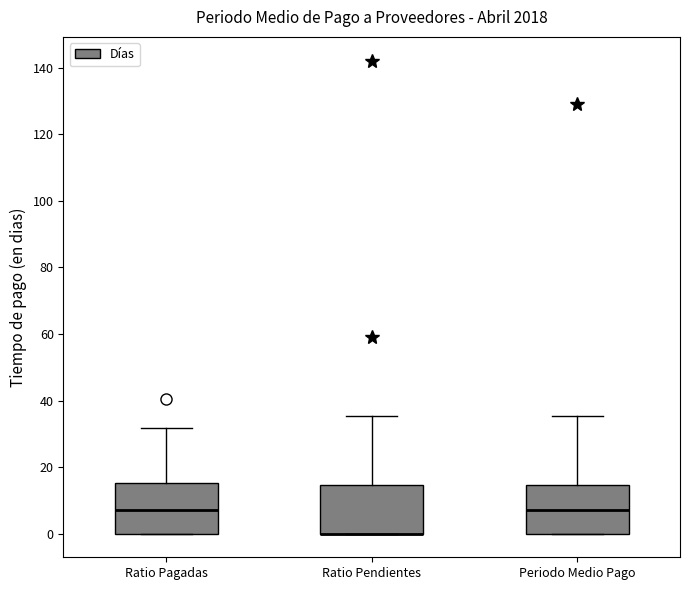

Reading left to right, transcribe this box plot: for each box, give where its median line is, the range the box spans, and where its two whiskers end, as read against the y-axis. The values are not printed on the chart, so give them approximately, as read against the axis.

Ratio Pagadas: median 8, box 0 to 16, whiskers 0 to 32
Ratio Pendientes: median 0 (drawn on the box's lower edge), box 0 to 14, whiskers 0 to 36
Periodo Medio Pago: median 8, box 0 to 14, whiskers 0 to 36